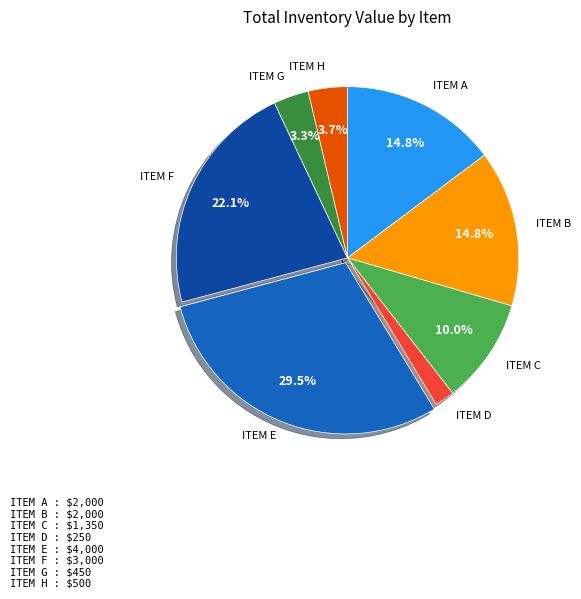

Does ITEM G represent more than half of the total?

No